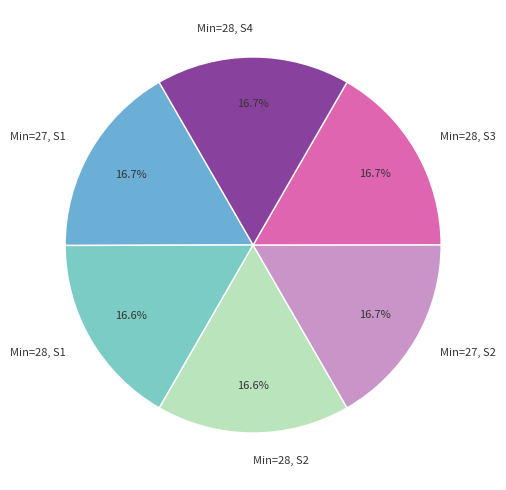

Is there a majority slice in this chart?

No